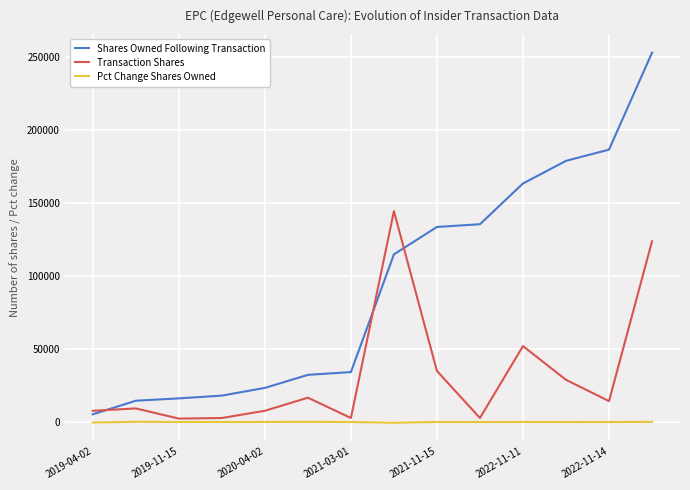

List the series in order of their overall mean, highest first.

Shares Owned Following Transaction, Transaction Shares, Pct Change Shares Owned